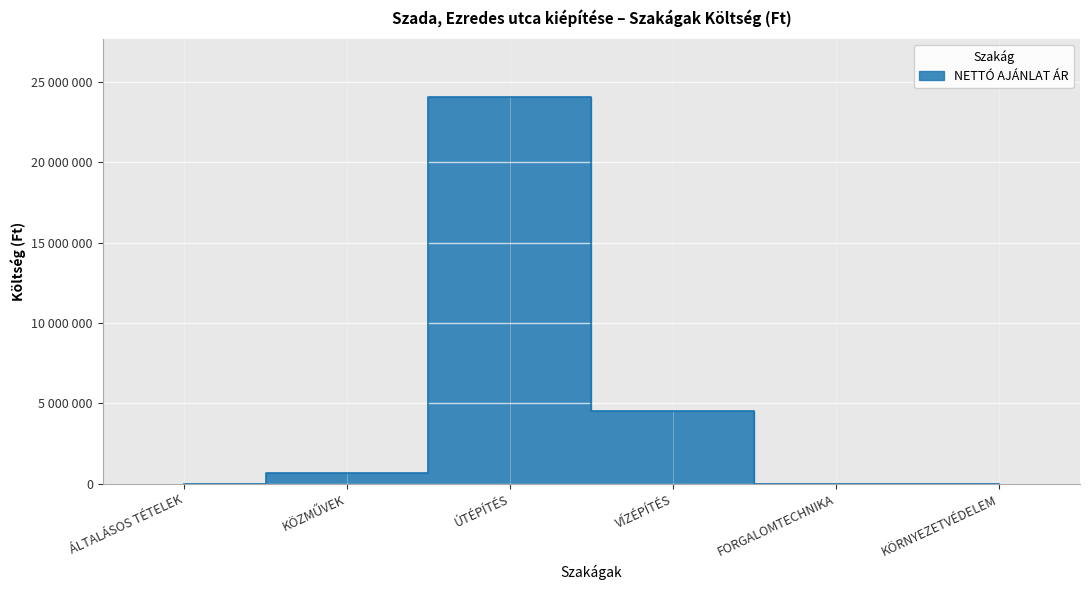

Which label corresponds to the largest value in the chart?

ÚTÉPÍTÉS